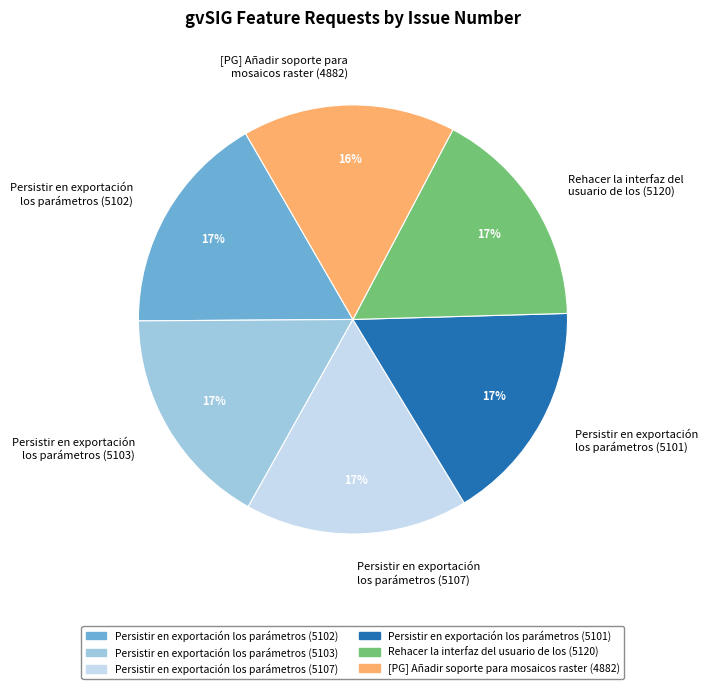

What percentage is the Persistir en exportación los parámetros (5103) slice, to the nearest percent?

17%